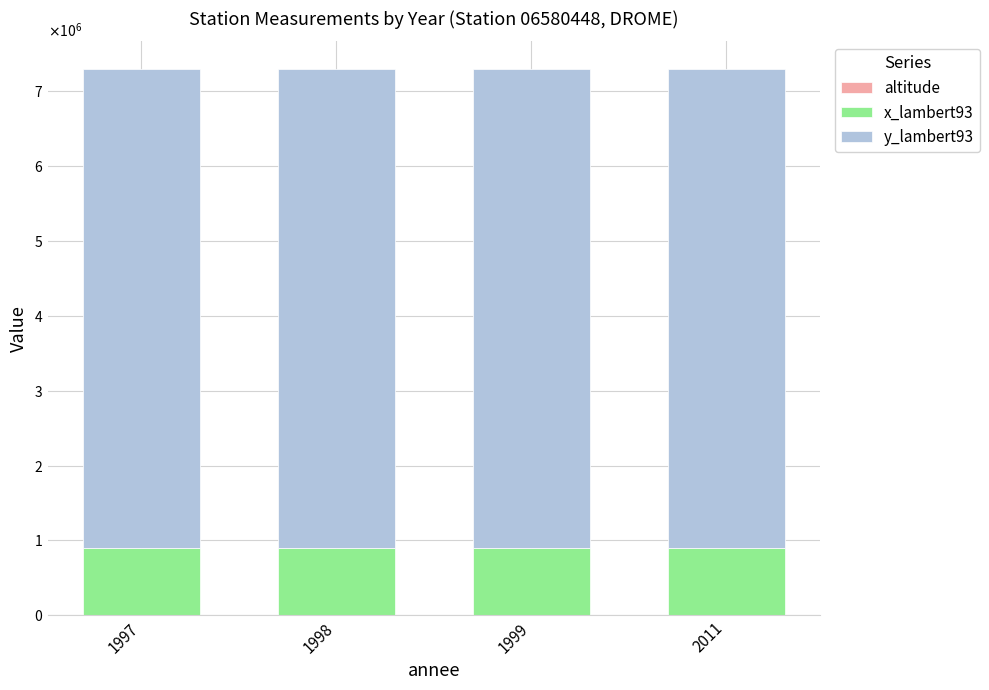

At how many categories does at least one series exceed 6210518?

4